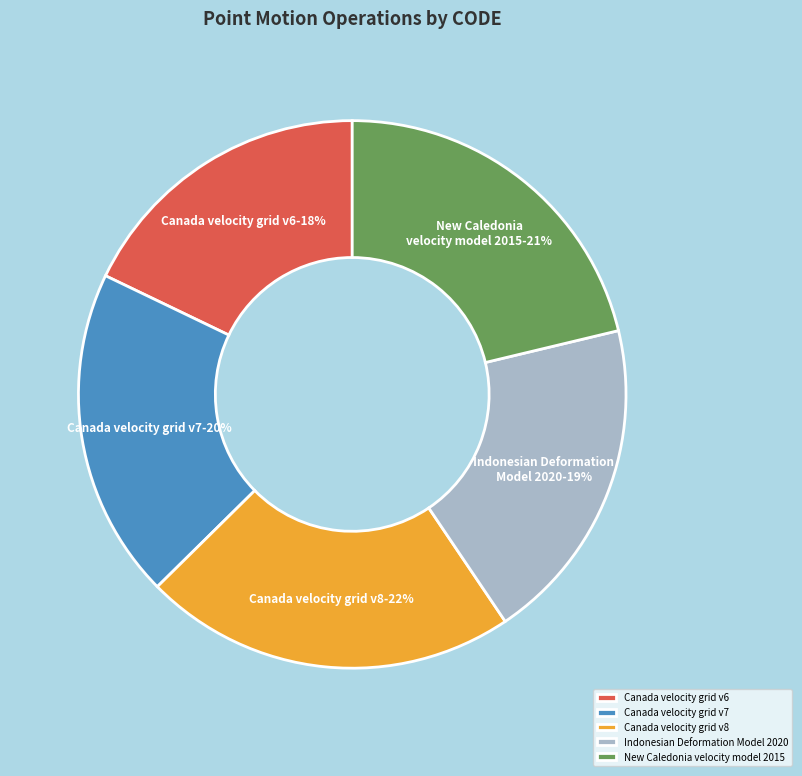

To the nearest percent, what is the difference between the Canada velocity grid v8 and Canada velocity grid v6 slice percentages?

4%